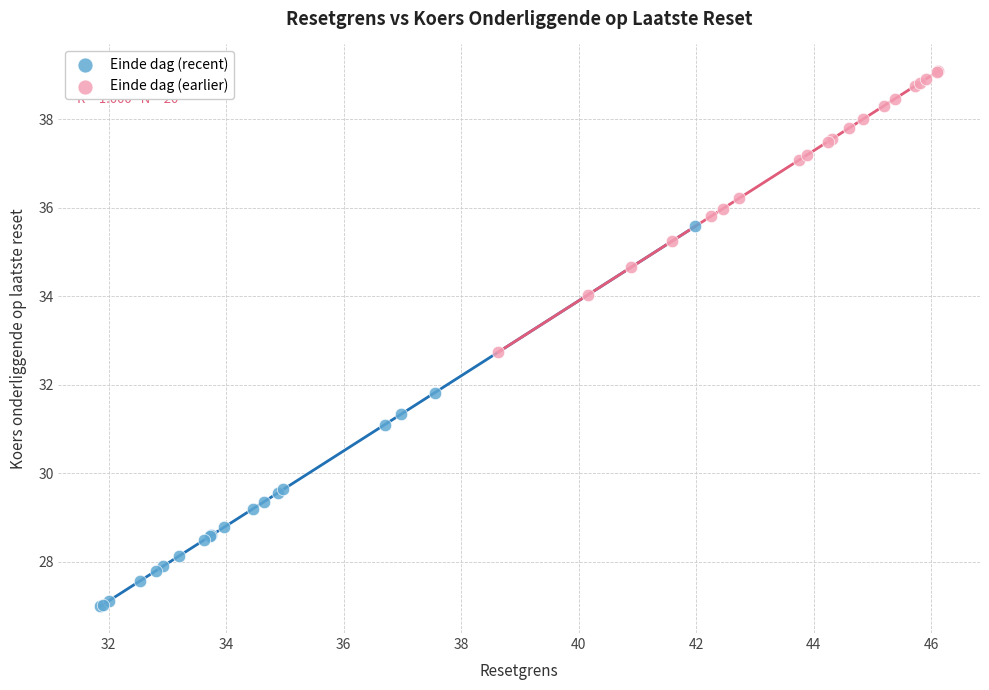

Which series contains the lowest Y value?

Einde dag (recent)